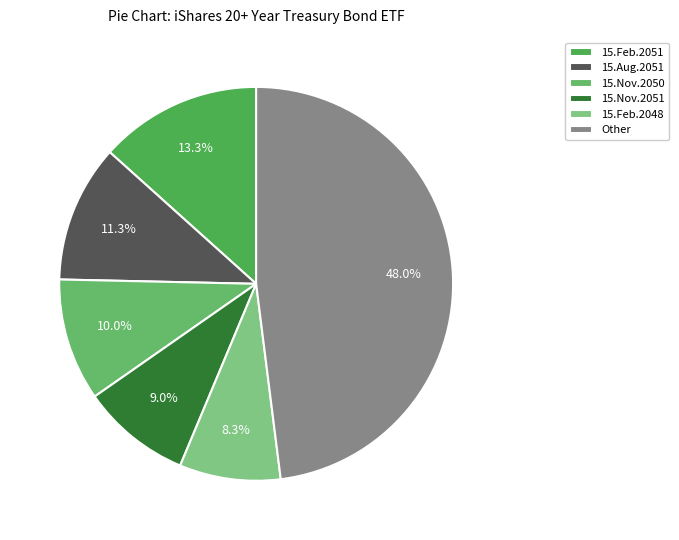

What is the smallest slice in the pie chart?

15.Feb.2048